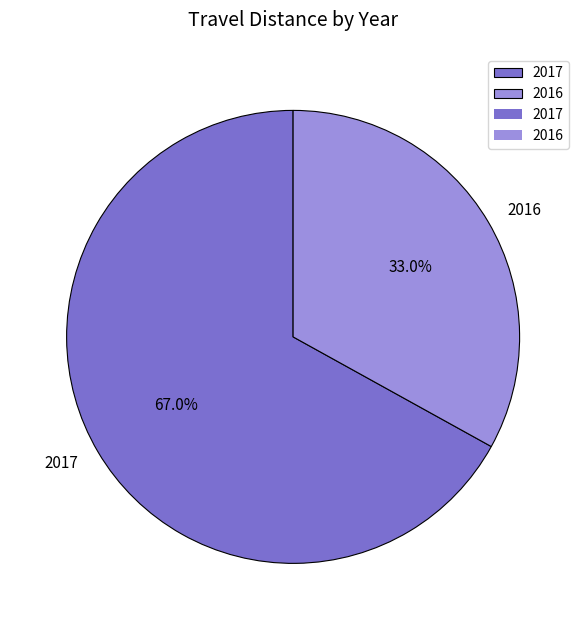

How many segments does this pie chart have?

2